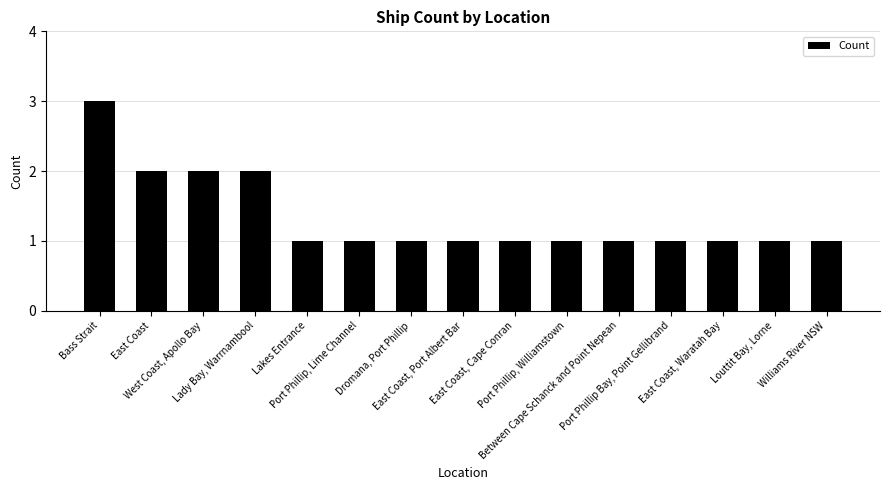

What is the label of the 14th bar from the left?

Louttit Bay, Lorne